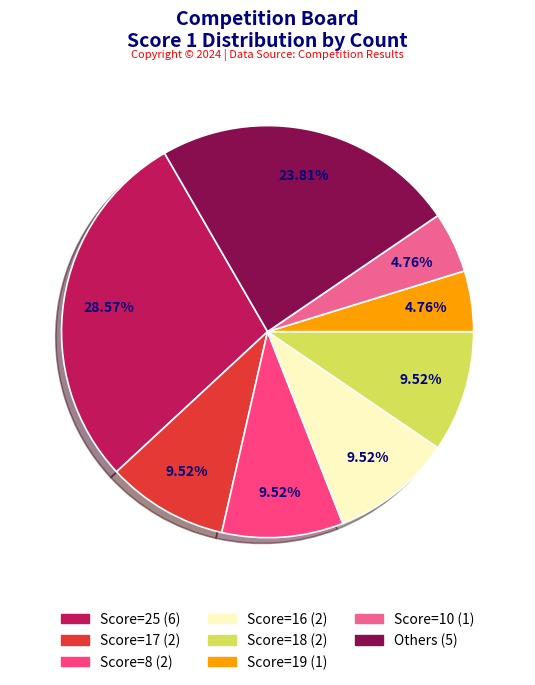

Does any single category account for the majority?

No